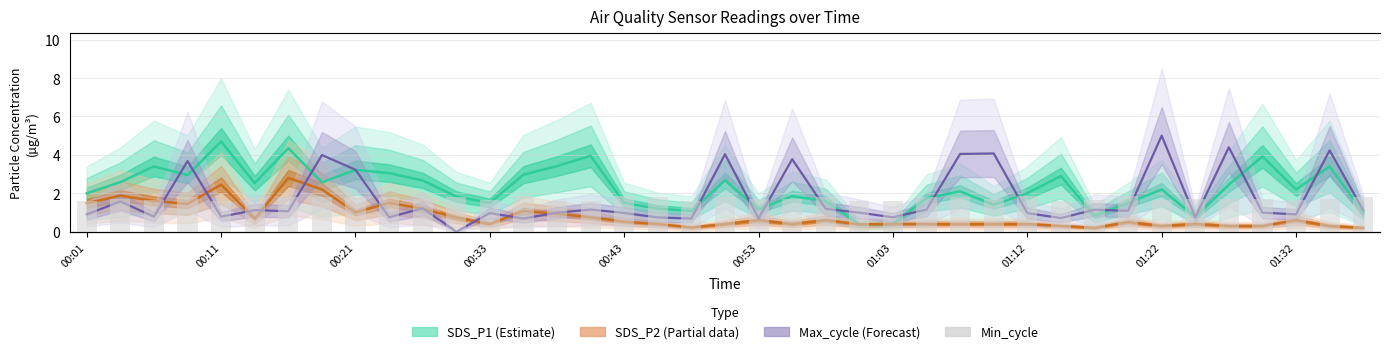

Does the chart contain any negative values?

No